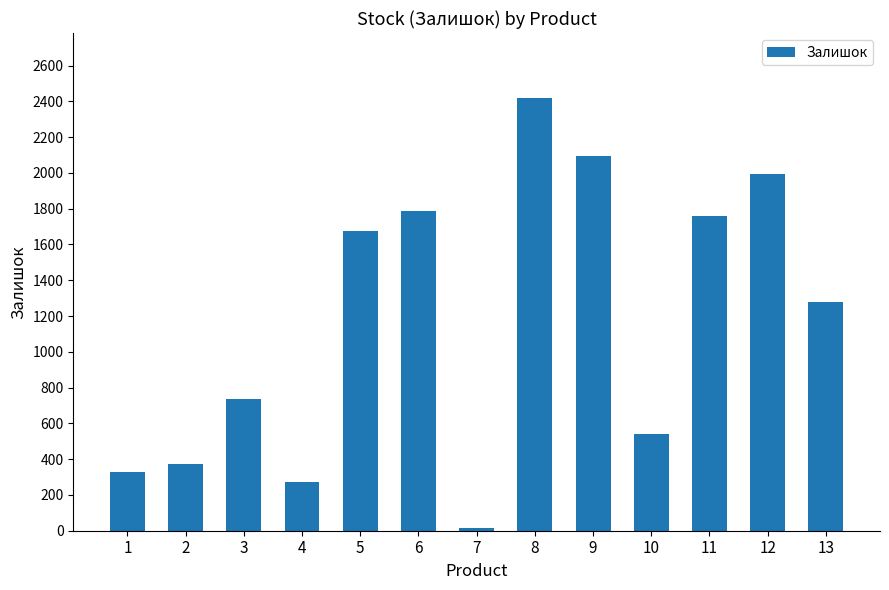

What is the value of the 6th bar from the left?

1786